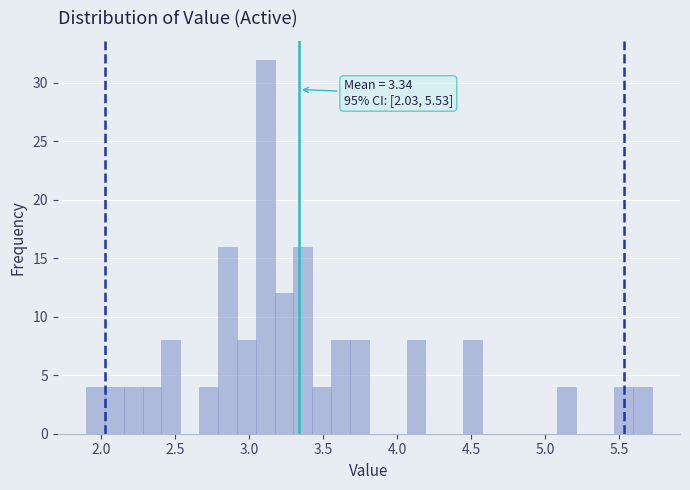

Around what value on the x-axis is the tallest bar? Give the approximate position of its centre, as read against the axis.

3.10